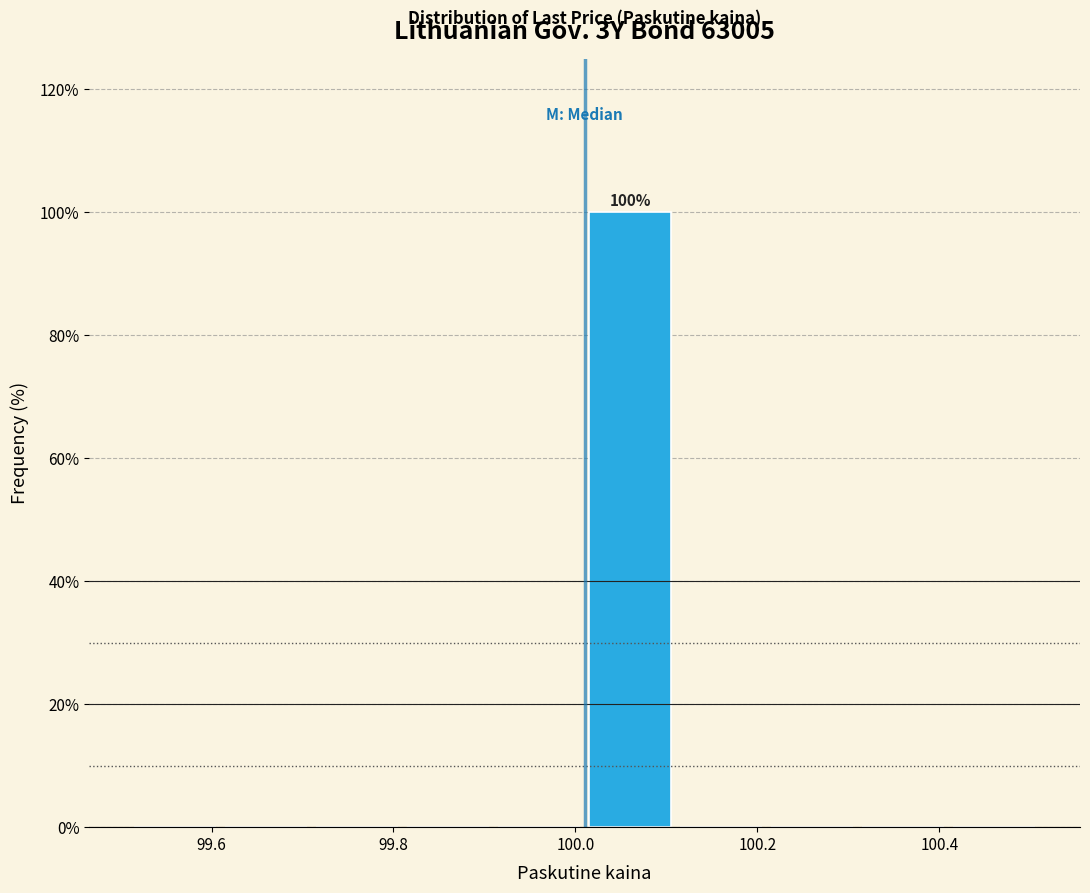

Which range on the x-axis has the tallest bar?

100.01 to 100.11